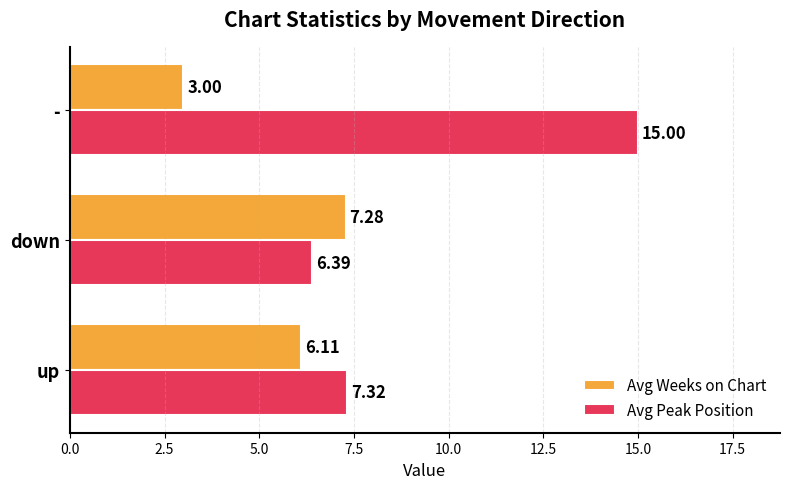

What is the difference between the second highest and minimum values in the Avg Peak Position series?

0.9